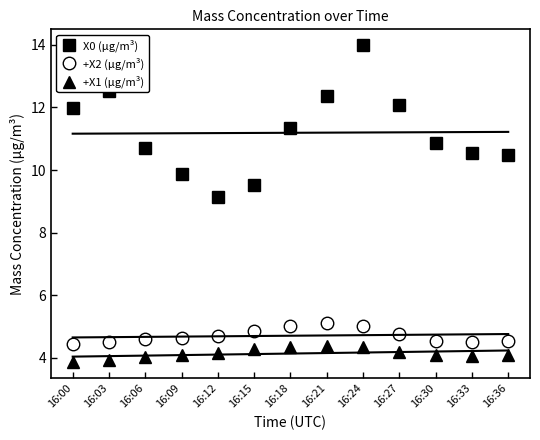

Reading left to right, what are all the values shown in this chart?

X0 (μg/m³): 12.0	12.5	10.7	9.9	9.1	9.5	11.3	12.4	14.0	12.1	10.9	10.6	10.5
+X2 (μg/m³): 4.5	4.5	4.6	4.6	4.7	4.8	5.0	5.1	5.0	4.8	4.5	4.5	4.5
+X1 (μg/m³): 3.9	3.9	4.0	4.1	4.2	4.3	4.3	4.4	4.3	4.2	4.1	4.1	4.1